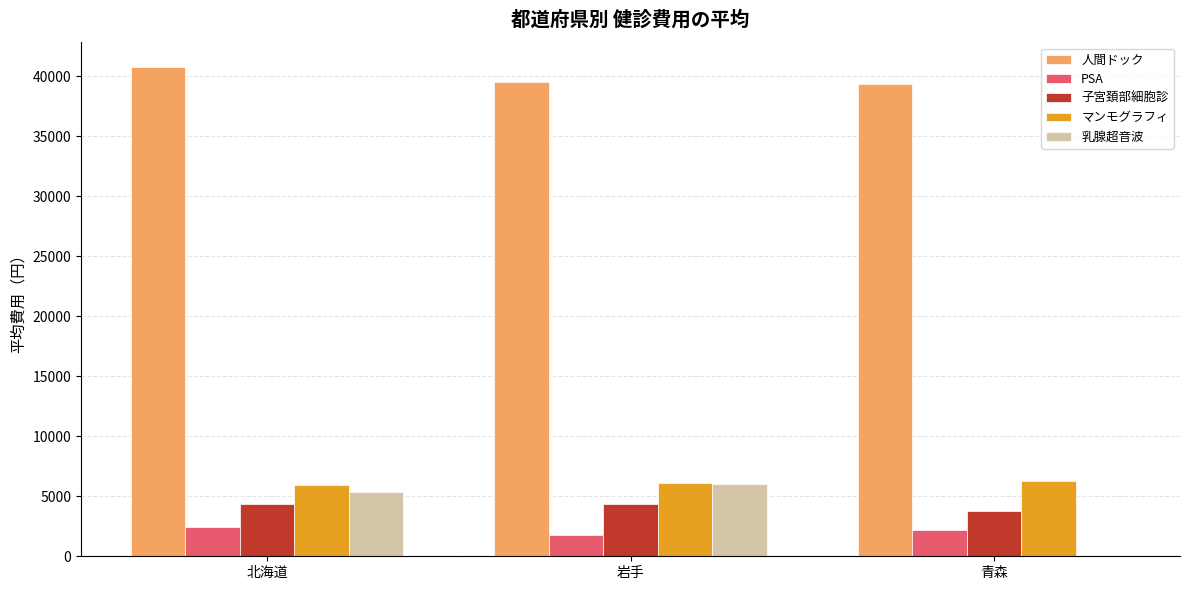

What is the maximum value shown in the chart?

40772